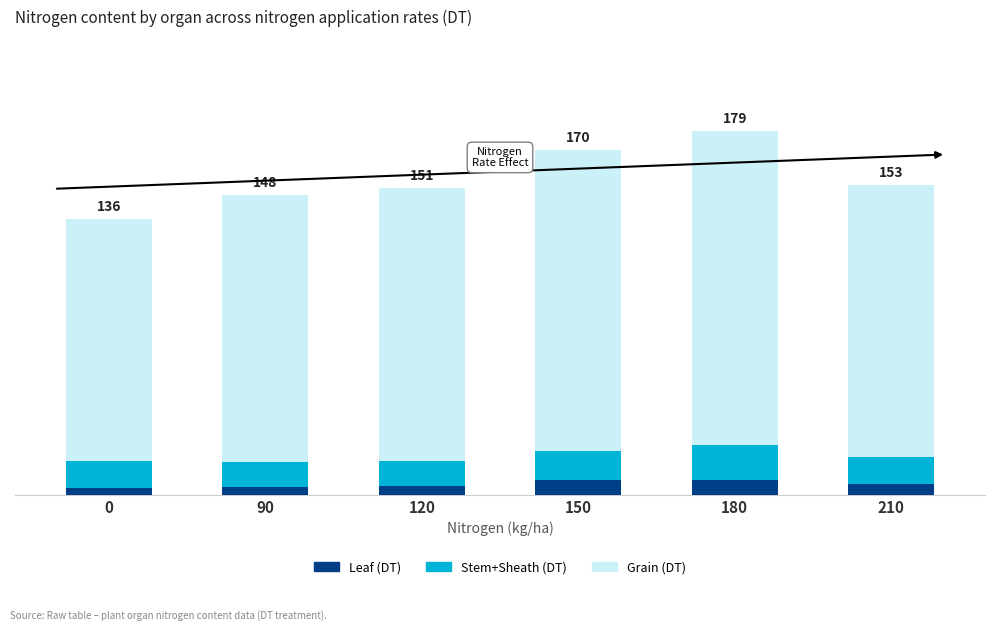

At how many categories does at least one series exceed 120?

5